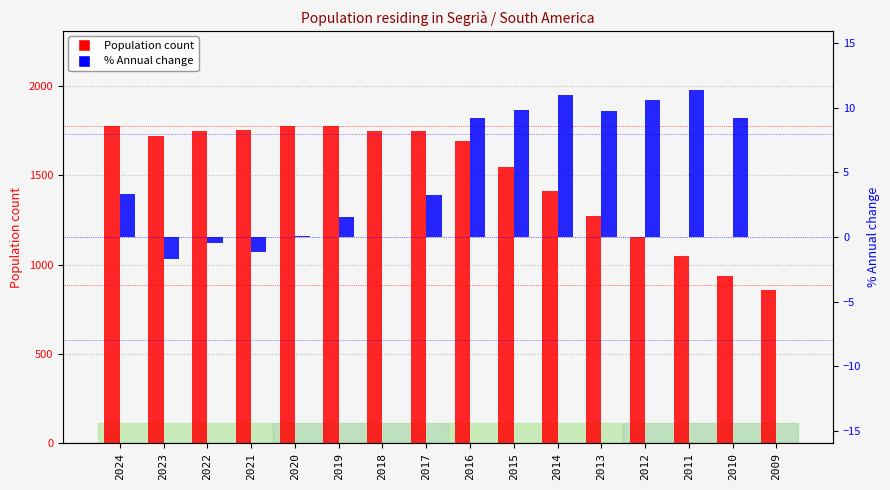

What is the greatest value displayed?

1776.0